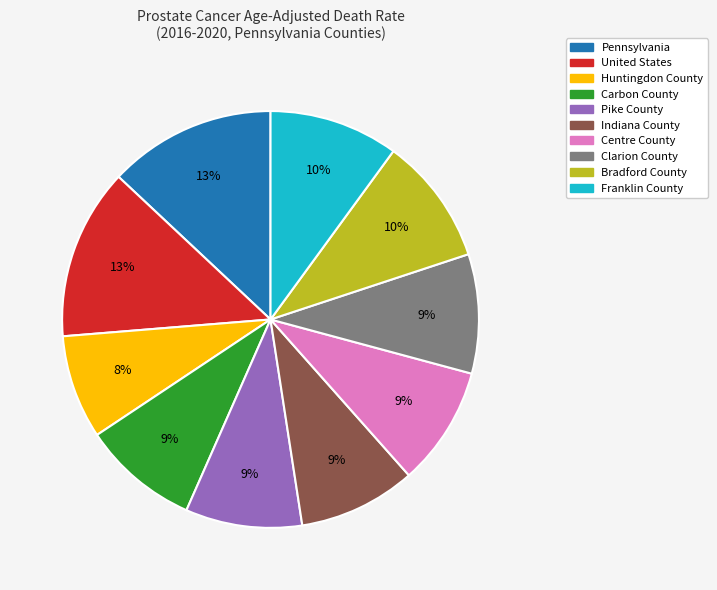

Approximately how many times larger is the value at Huntingdon County compared to Clarion County?

0.9